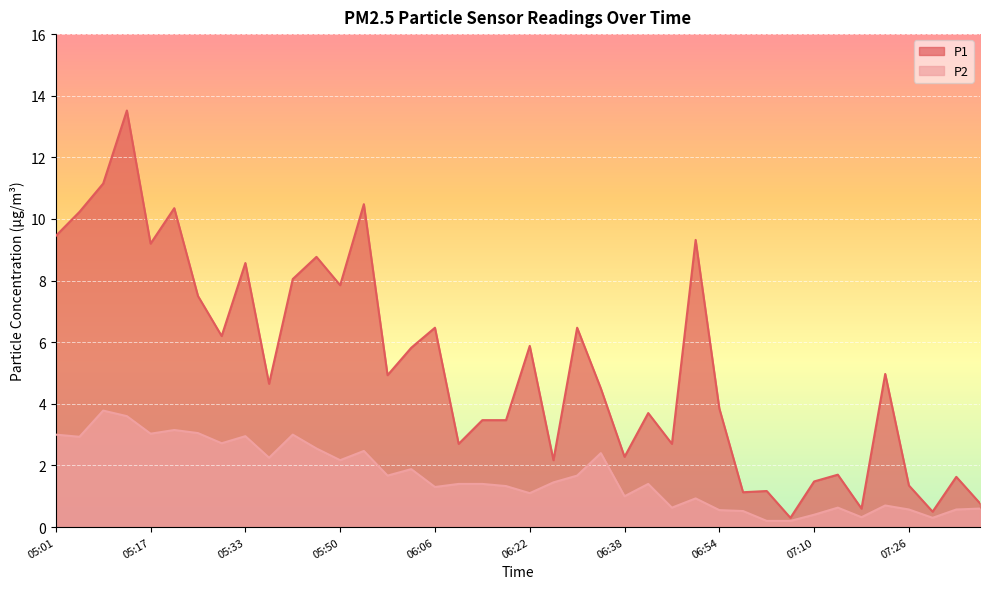

Which series has the largest total across all categories?

P1